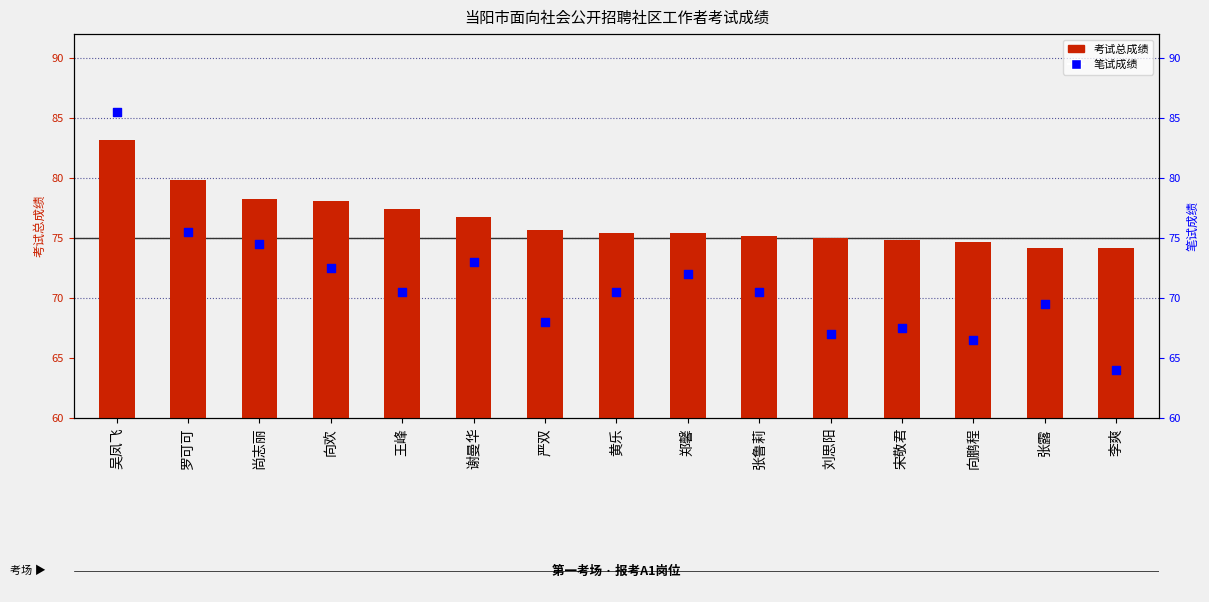

At how many categories does at least one series exceed 66?

15